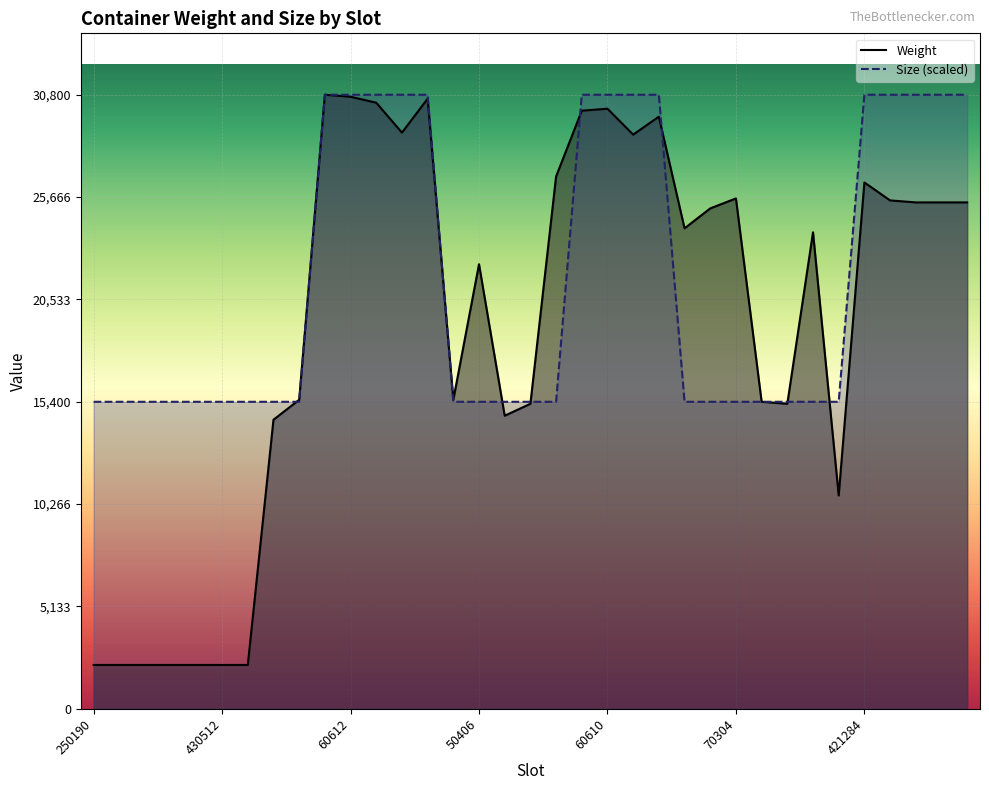

Read the Weight value at 250790, to the nearest 50.

2200